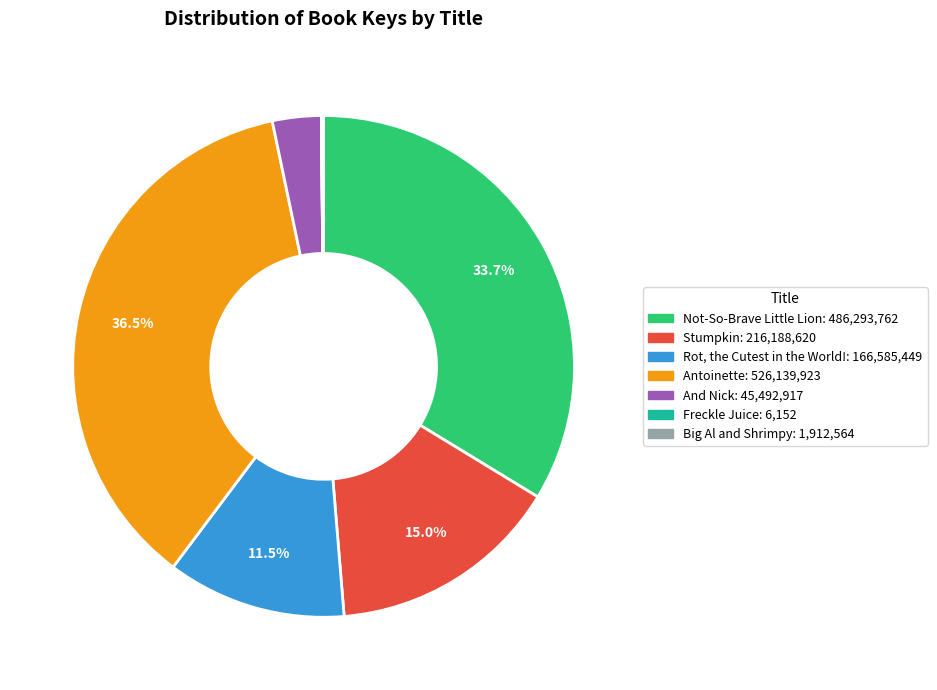

What portion of the pie excludes Antoinette?

63.5%